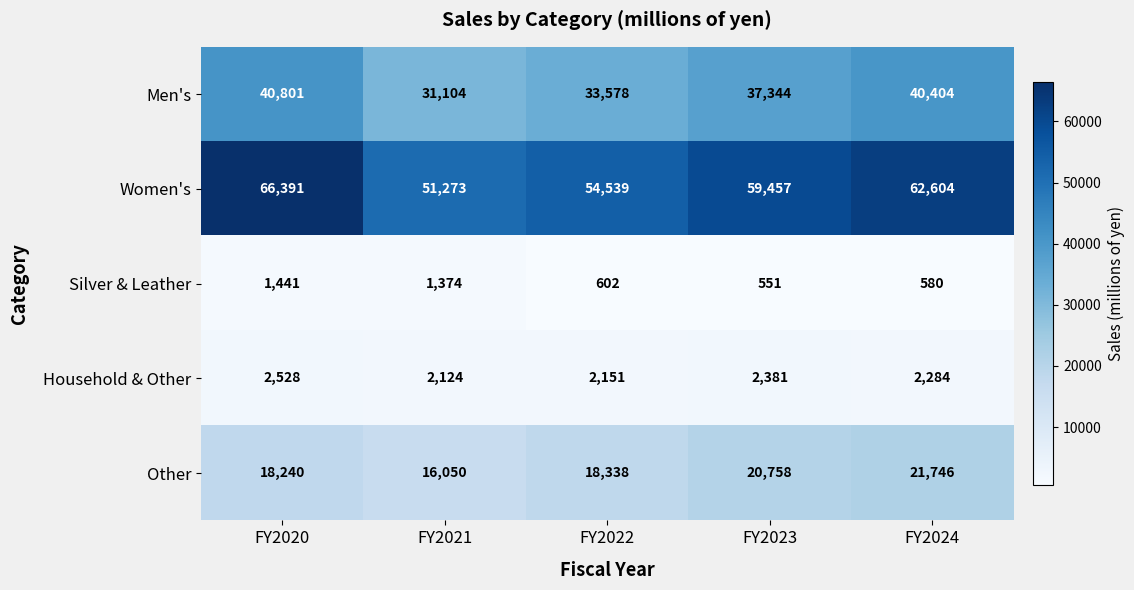

Which label corresponds to the smallest value in the chart?

FY2023